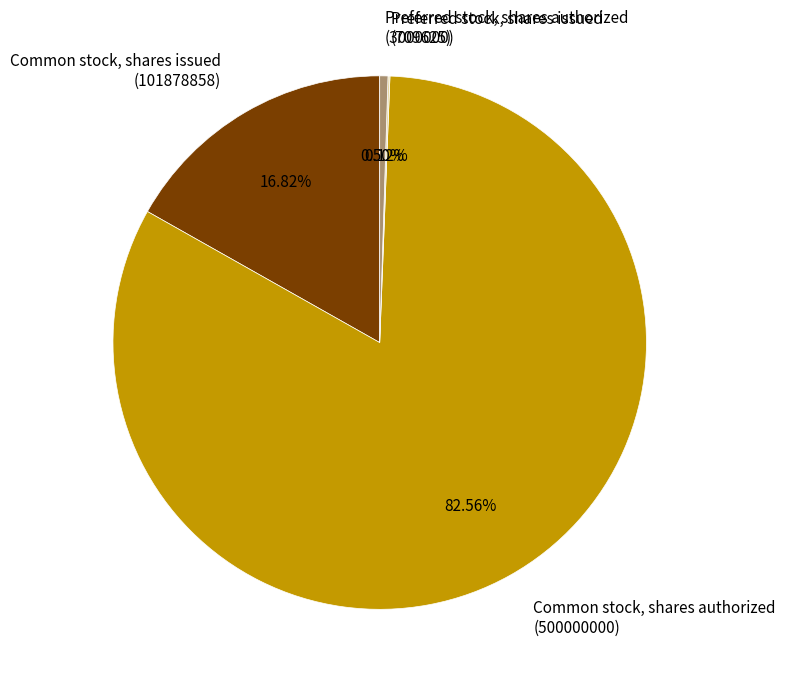

Which slice represents more than half of the pie?

Common stock, shares authorized